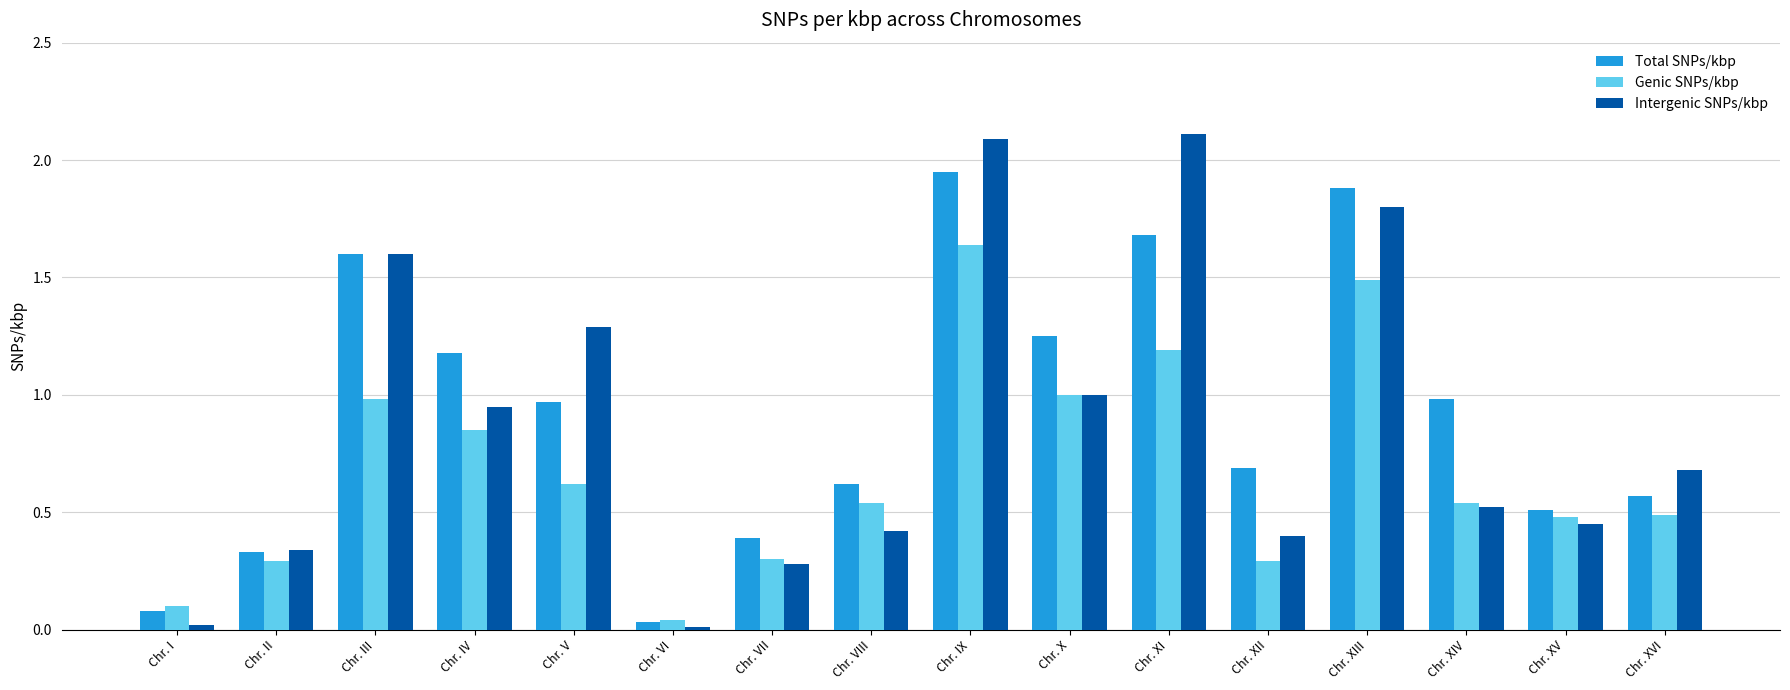

Where is Intergenic SNPs/kbp nearest to the value 1?

Chr. X